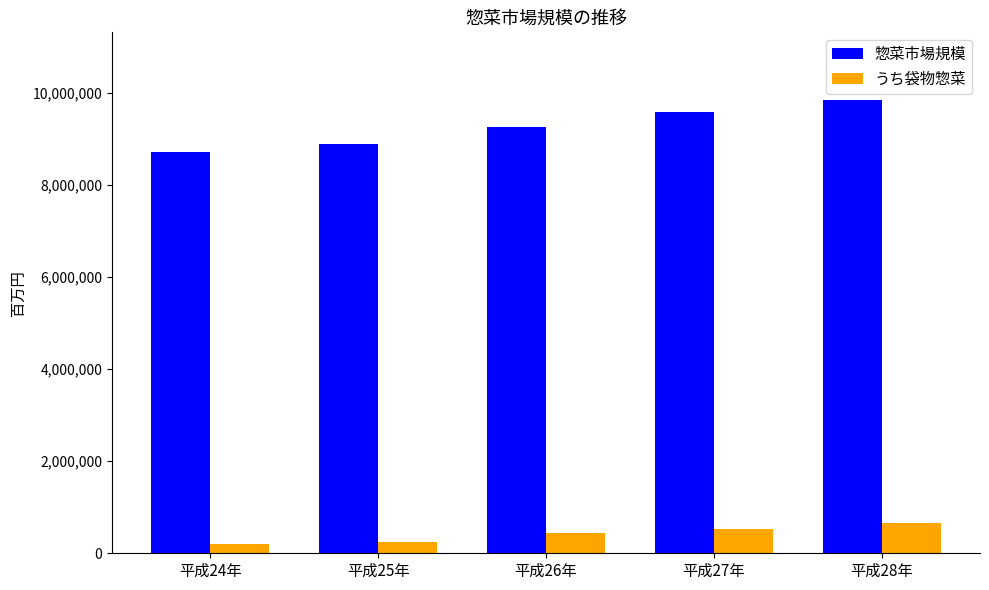

What are all the series names shown in the legend?

惣菜市場規模, うち袋物惣菜